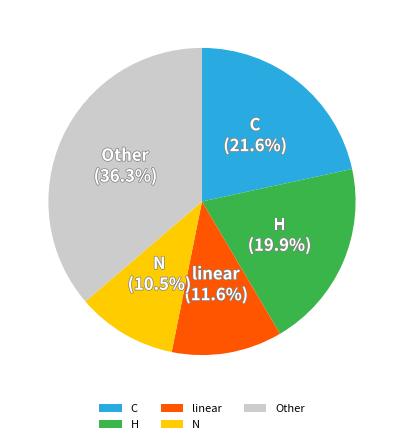

How many segments does this pie chart have?

5